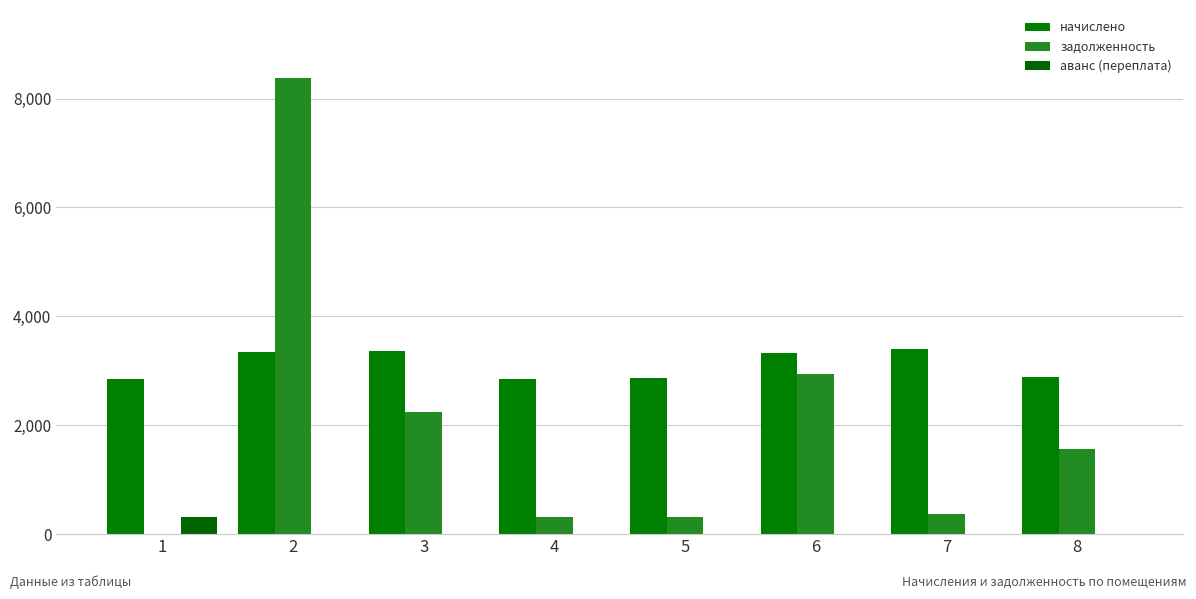

Reading left to right, transcribe all the data shown in this chart.

начислено: 2842.6	3340.0	3357.8	2851.5	2860.3	3331.2	3402.2	2878.1
задолженность: 0.0	8371.1	2235.7	316.8	317.8	2932.5	378.0	1571.1
аванс (переплата): 316.3	0.0	0.0	0.0	0.0	0.0	0.0	0.0